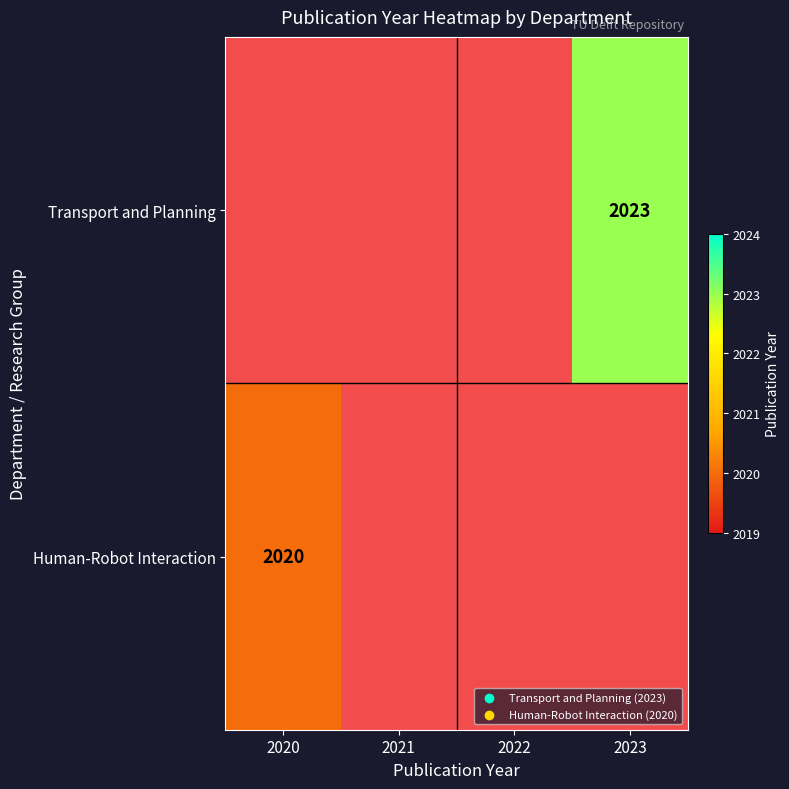

What is the minimum value shown in the chart?

2020.0